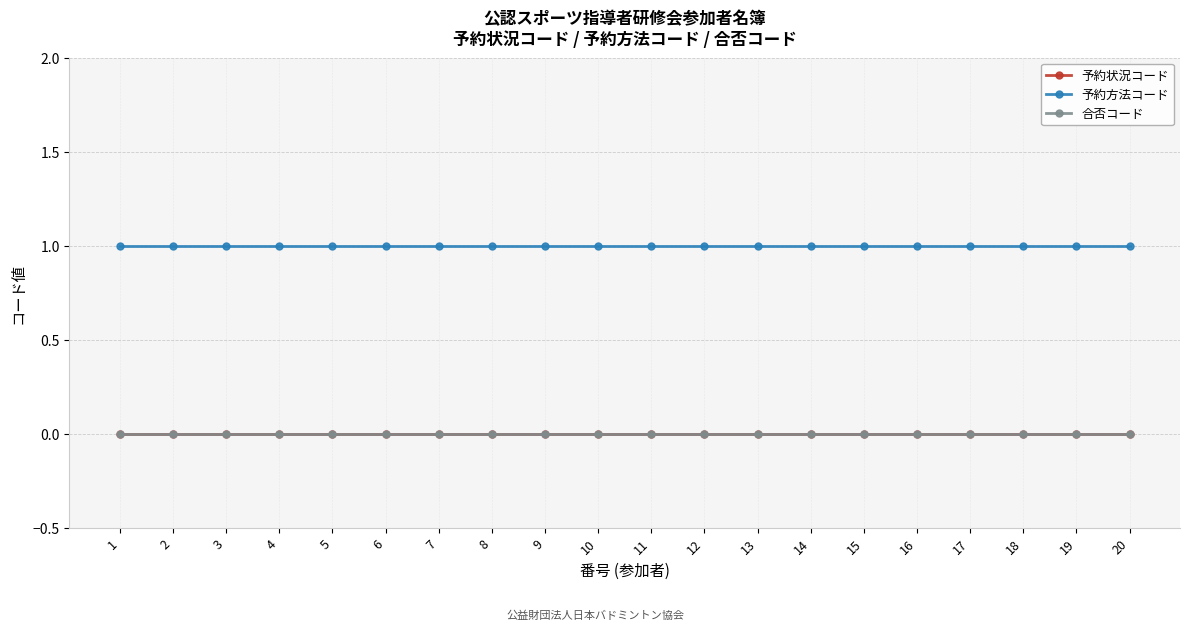

Is the value of 予約方法コード at 18 greater than the value of 予約状況コード at 4?

Yes